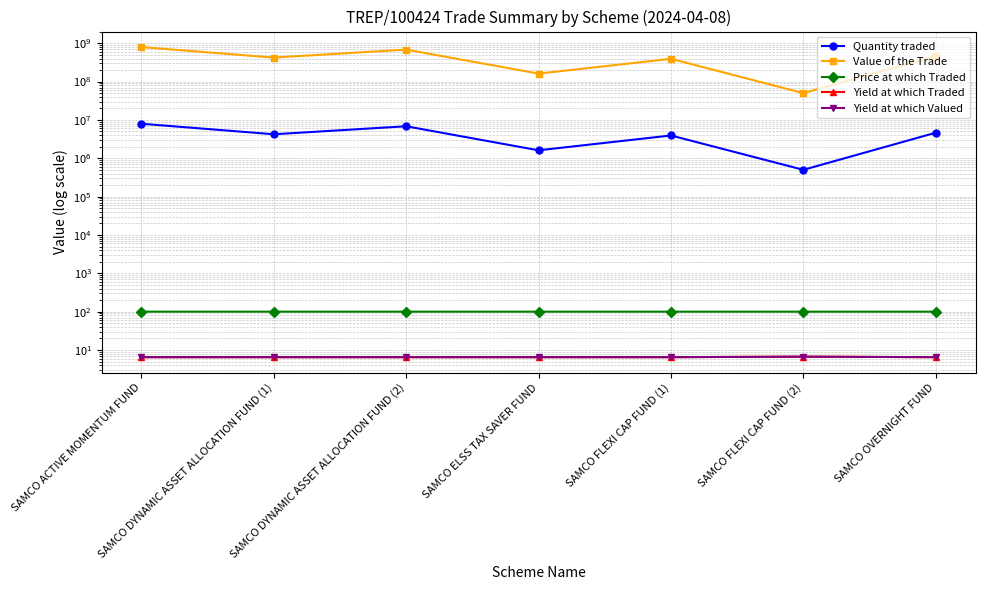

Does the chart have visible grid lines?

Yes